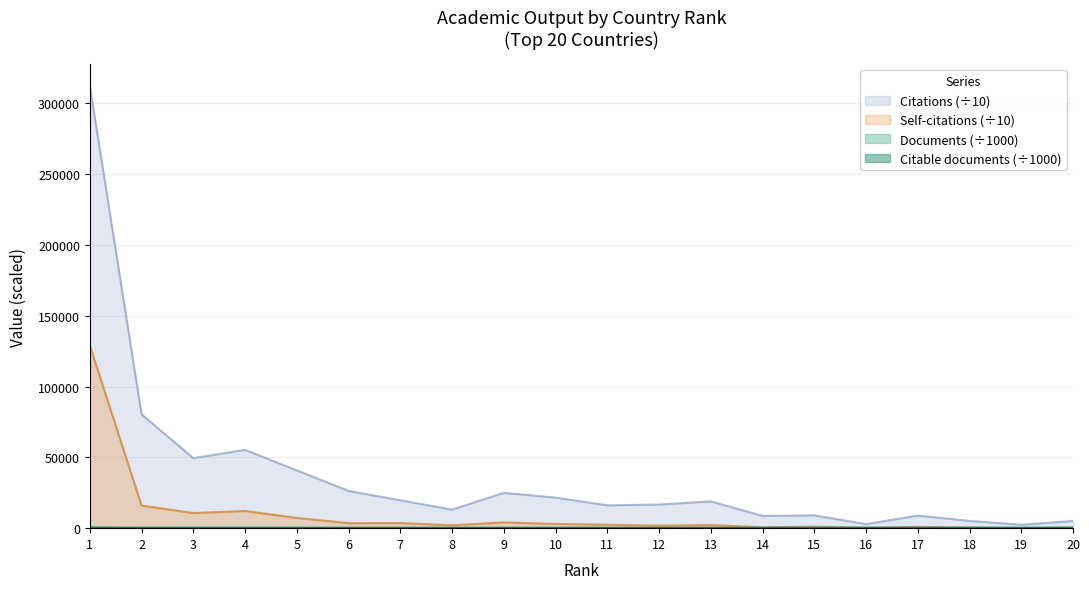

Does the chart display data point markers on the line(s)?

No